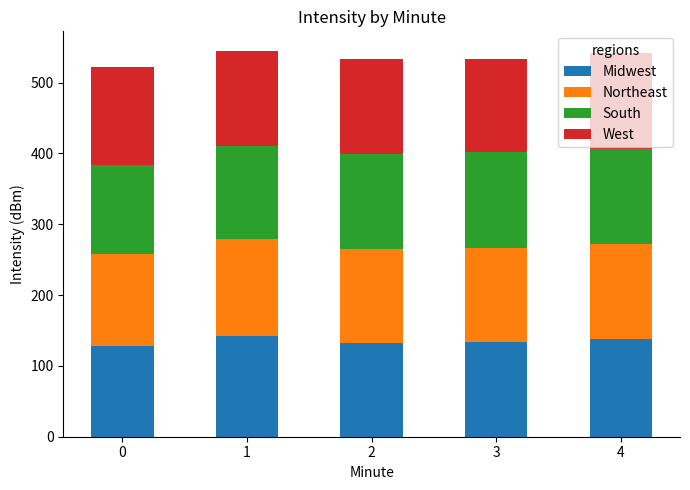

What are all the series names shown in the legend?

Midwest, Northeast, South, West